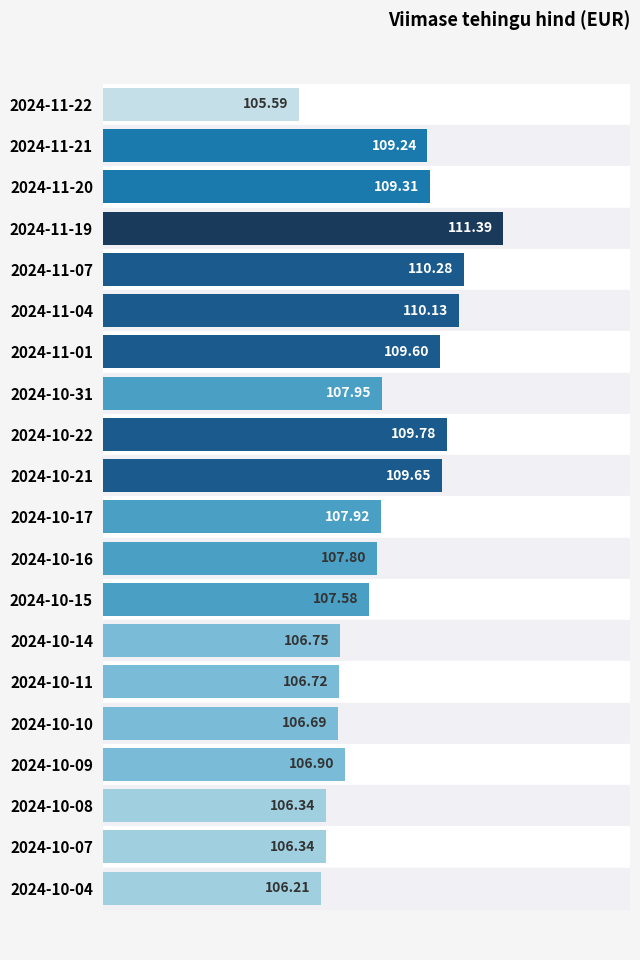

What is the change in value from 2024-11-22 to 2024-11-01?

+4.0